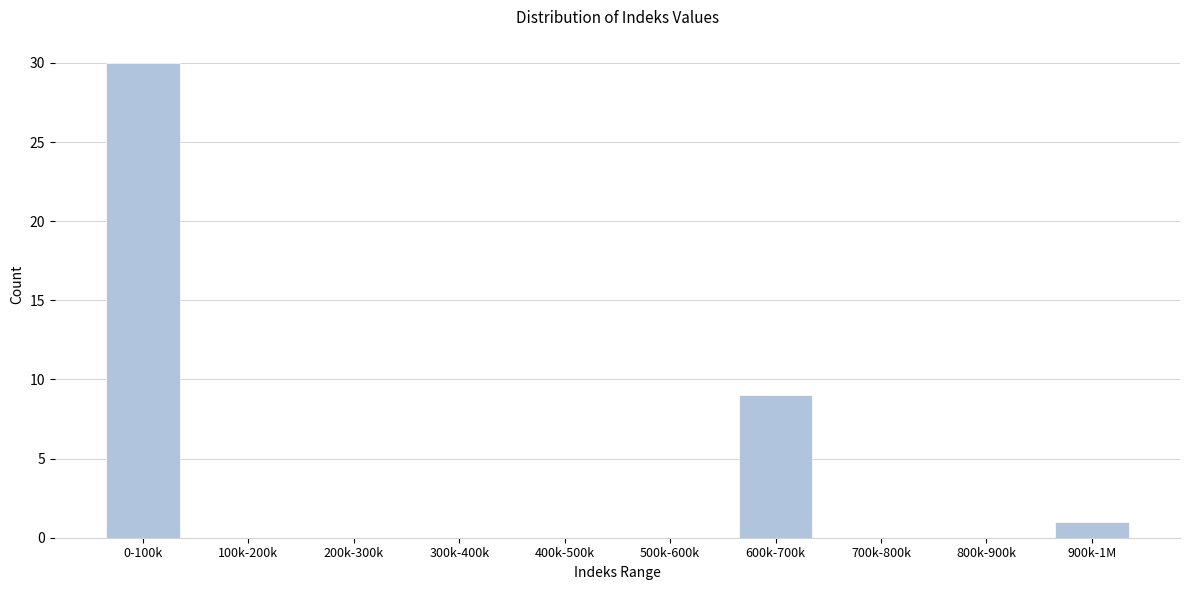

Reading left to right, list all the values displayed in this chart.

0-100k=30	100k-200k=0	200k-300k=0	300k-400k=0	400k-500k=0	500k-600k=0	600k-700k=9	700k-800k=0	800k-900k=0	900k-1M=1